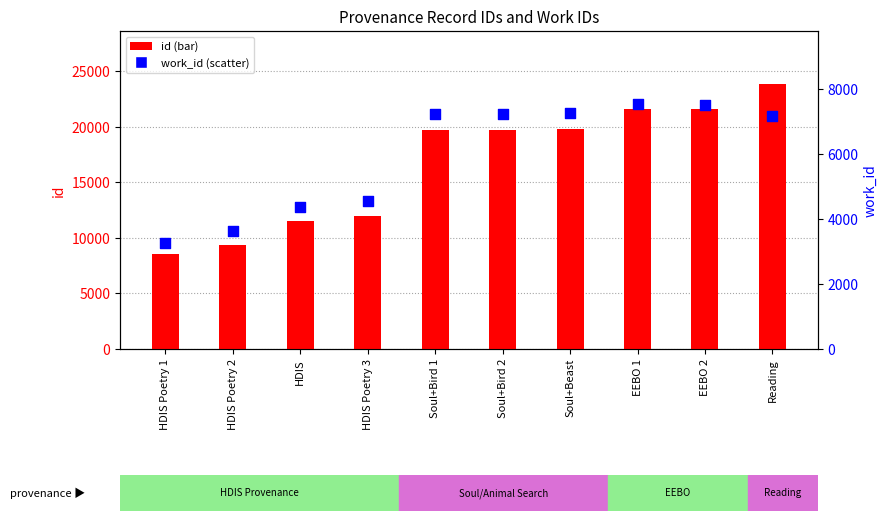

Which series reaches the minimum Y coordinate?

work_id